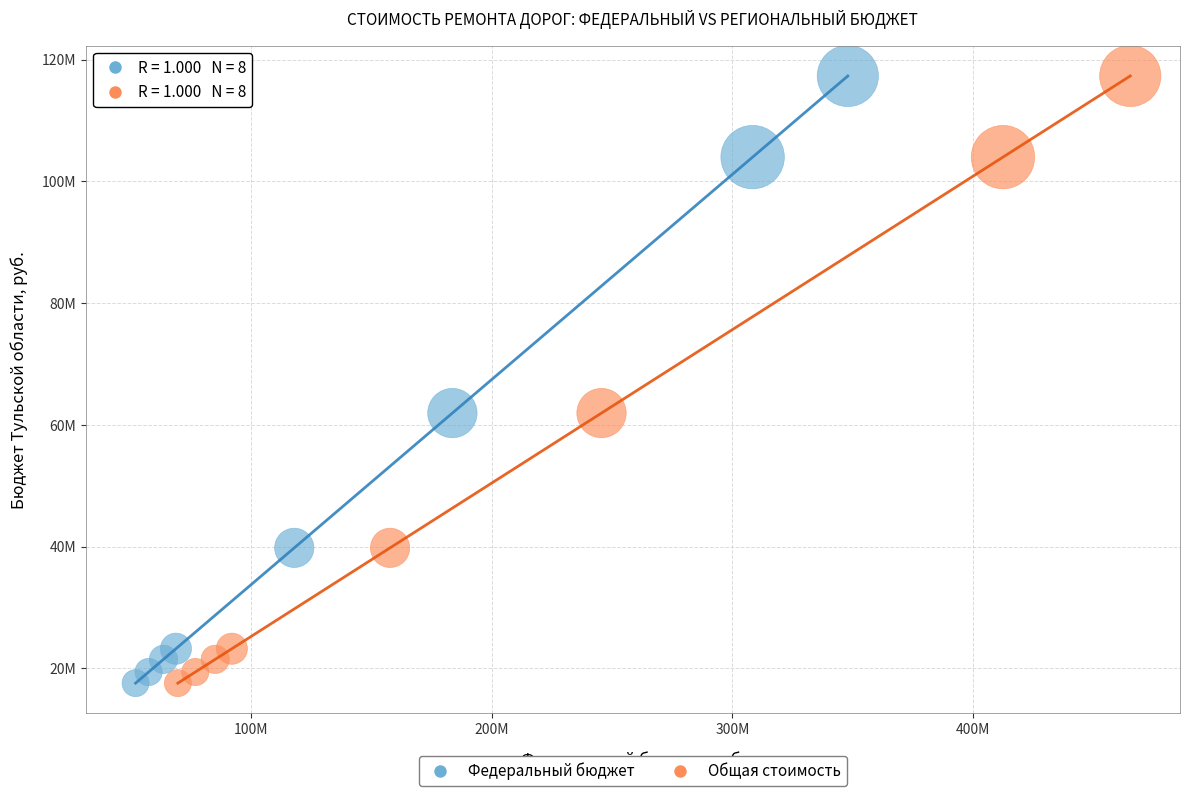

What are all the series names shown in the legend?

Федеральный бюджет, Общая стоимость